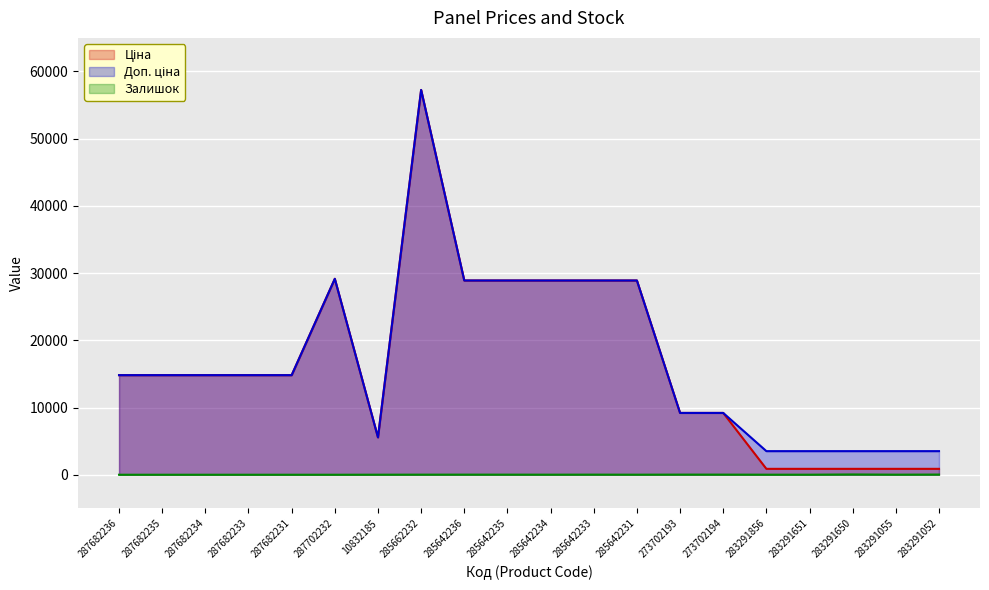

At which category is the sum across all series the highest?

285662232